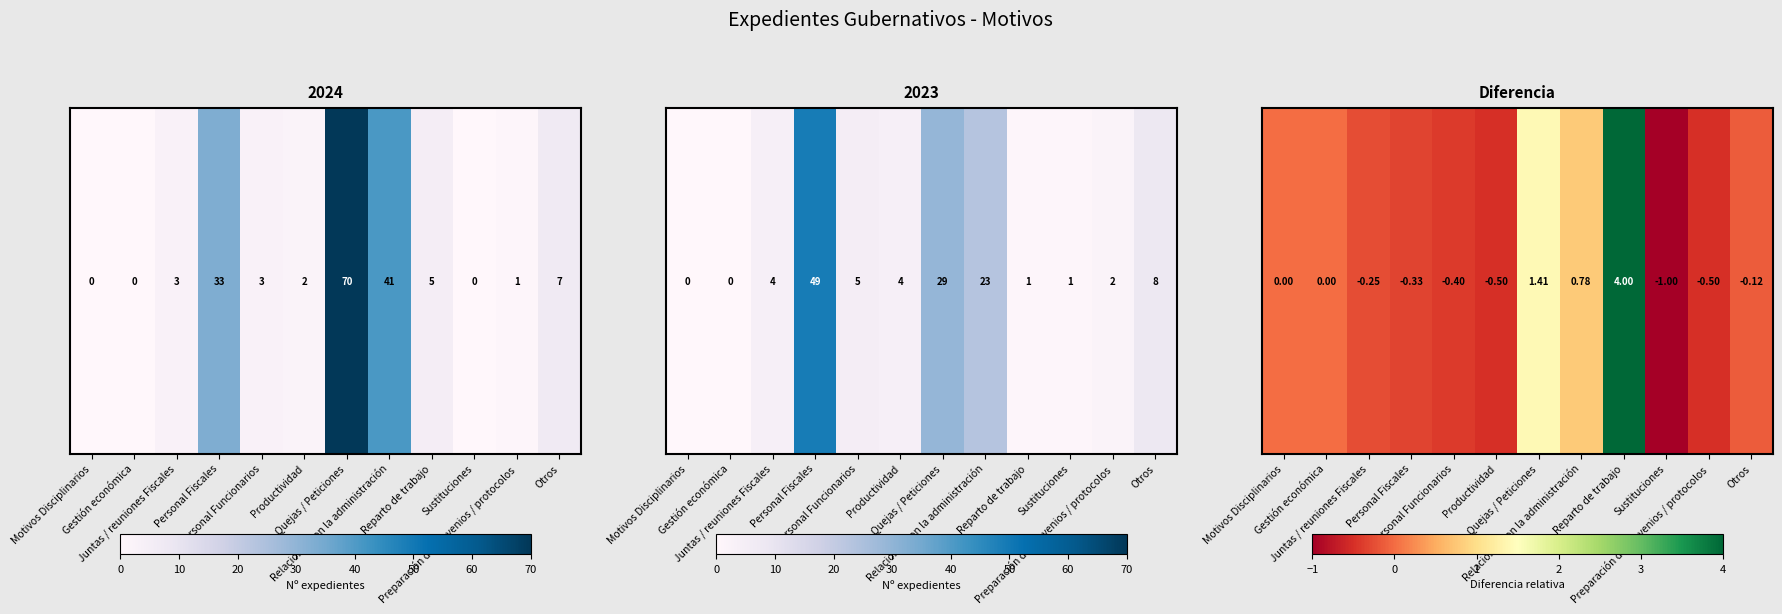

What is the change in value from Motivos Disciplinarios to Reparto de trabajo?

+4.0